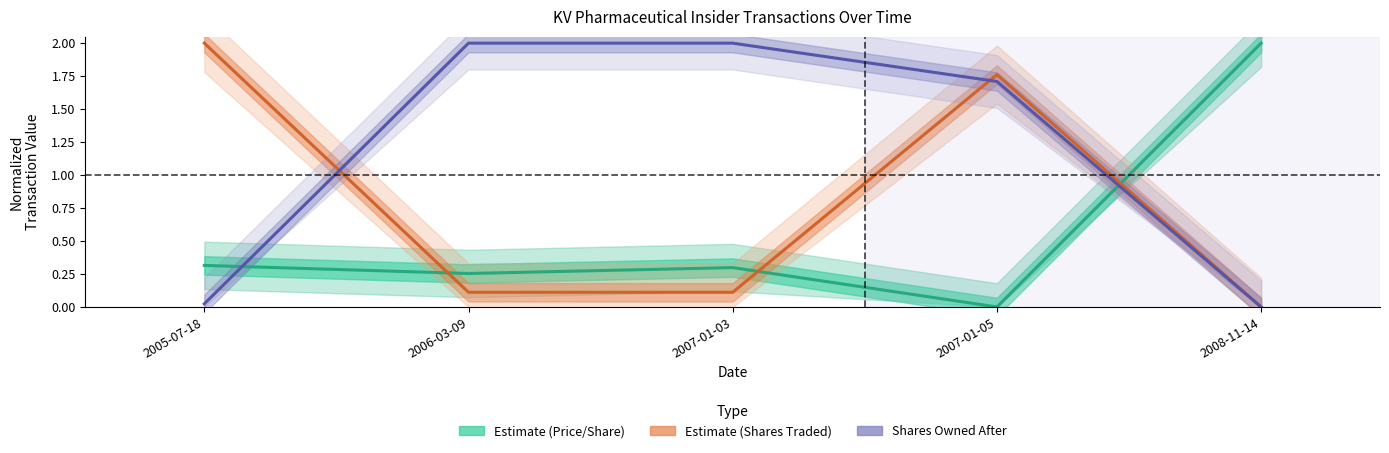

Reading left to right, list all the values displayed in this chart.

Estimate (Price/Share): 2005-07-18=0.3	2006-03-09=0.3	2007-01-03=0.3	2007-01-05=0.0	2008-11-14=2.0
Estimate (Shares Traded): 2005-07-18=2.0	2006-03-09=0.1	2007-01-03=0.1	2007-01-05=1.8	2008-11-14=0.0
Shares Owned After: 2005-07-18=0.0	2006-03-09=2.0	2007-01-03=2.0	2007-01-05=1.7	2008-11-14=0.0